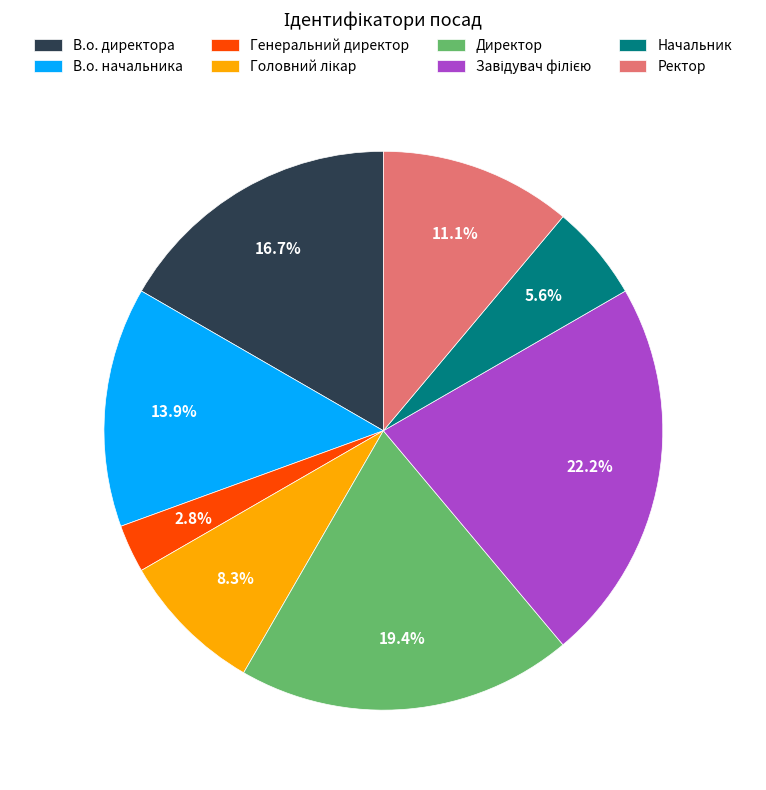

What percentage do Директор and В.о. директора together represent?

36.1%